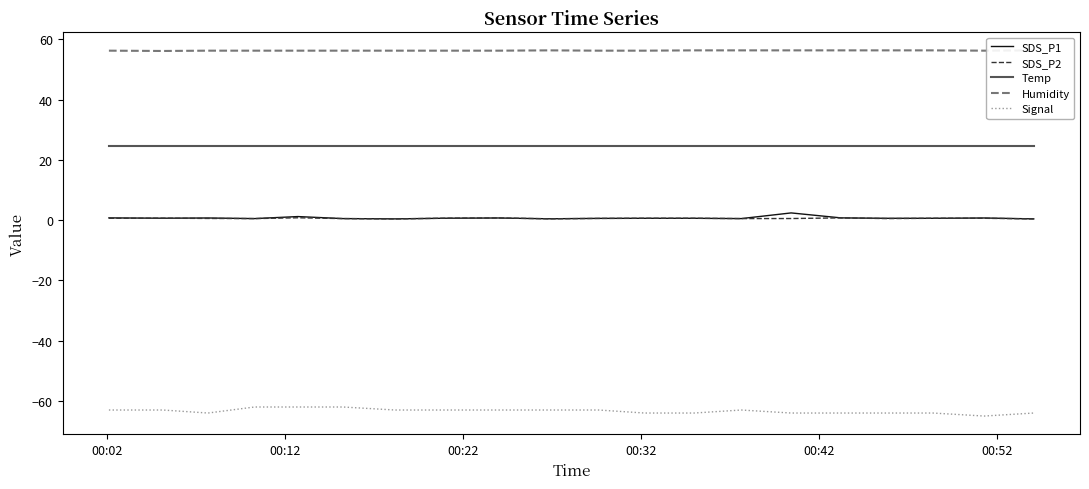

List the series in order of their peak value, highest first.

Humidity, Temp, SDS_P1, SDS_P2, Signal